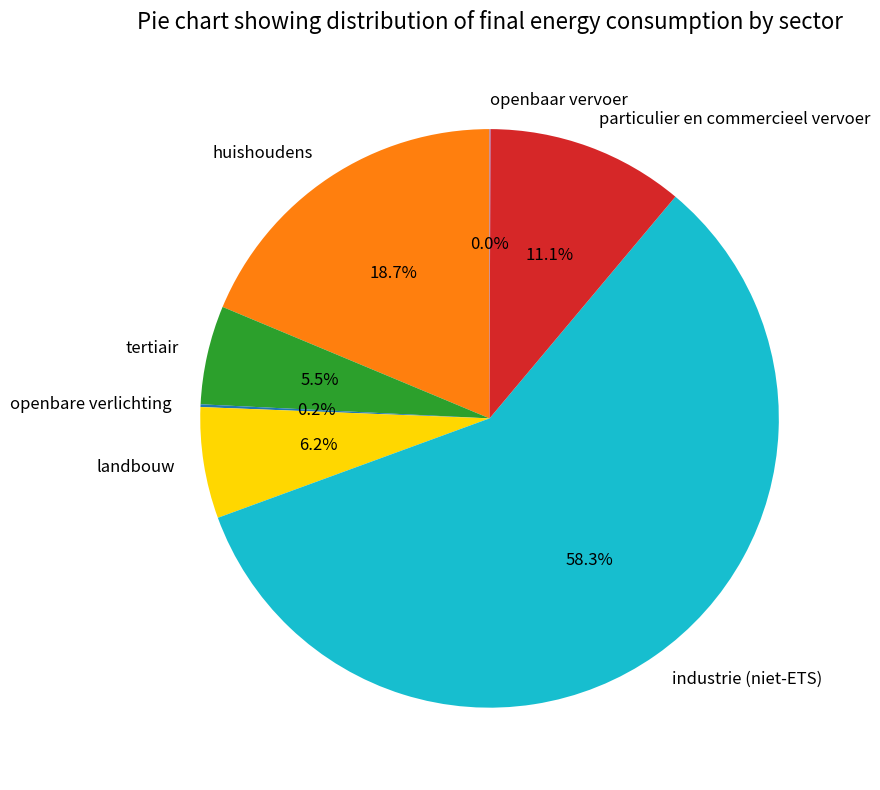

What is the largest slice in the pie chart?

industrie (niet-ETS)